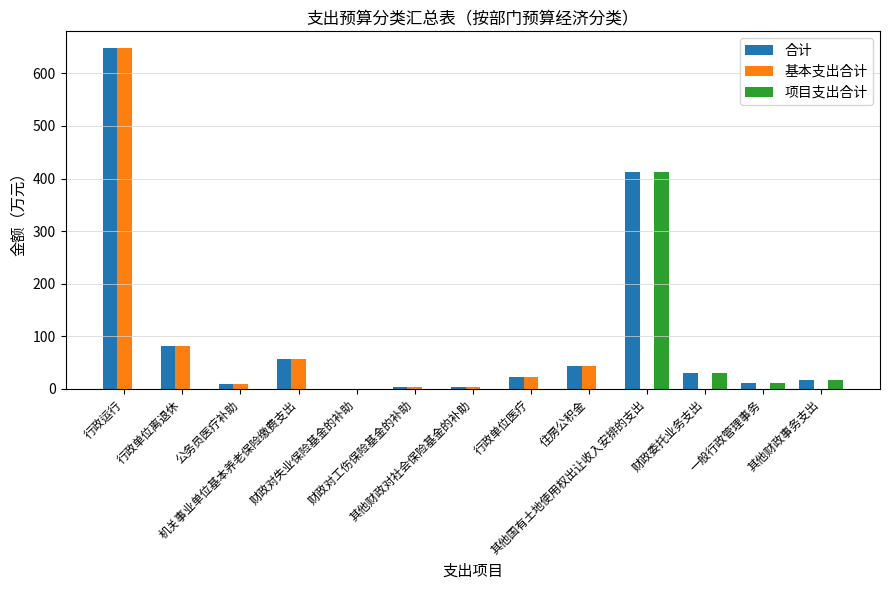

What is the greatest value displayed?

647.6